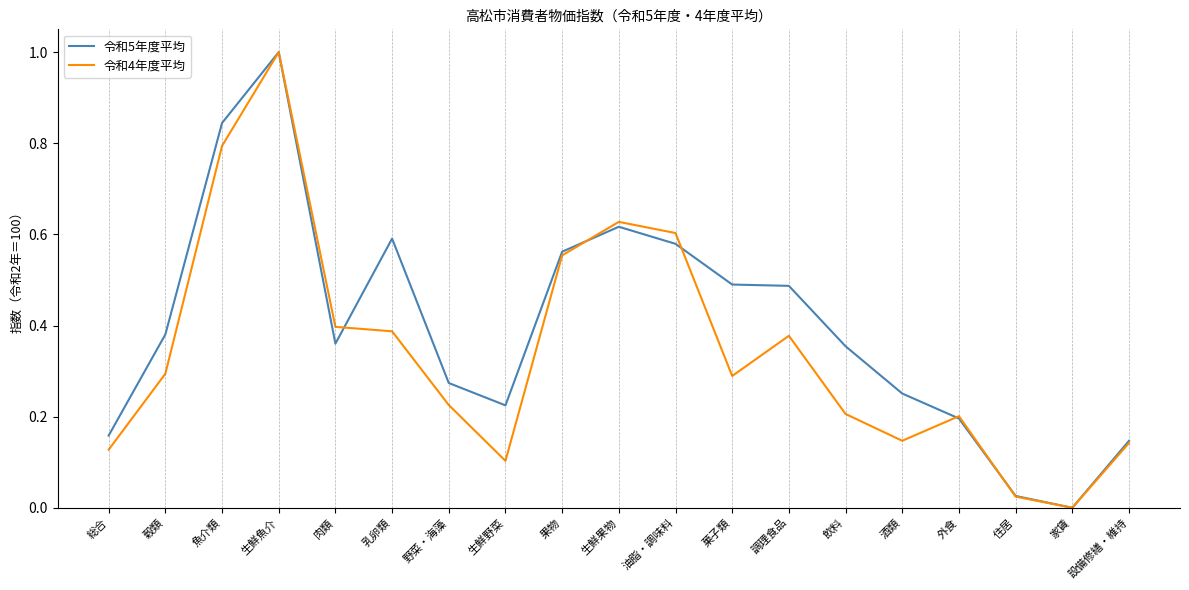

What is the sum of all 令和4年度平均 values?

6.5